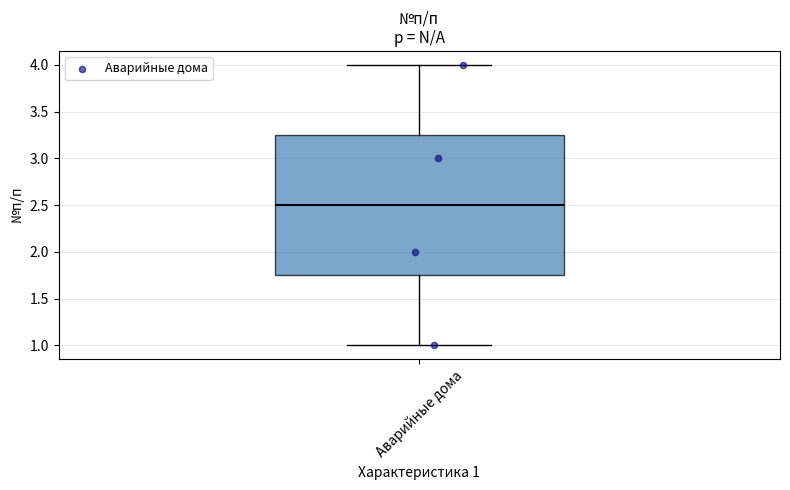

Read this box plot against the y-axis: the position of the median line, the range covered by the box, and the ends of both whiskers. The values are not printed on the chart, so give them approximately, as read against the axis.

median 2.50, box 1.75 to 3.25, whiskers 1.00 to 4.00